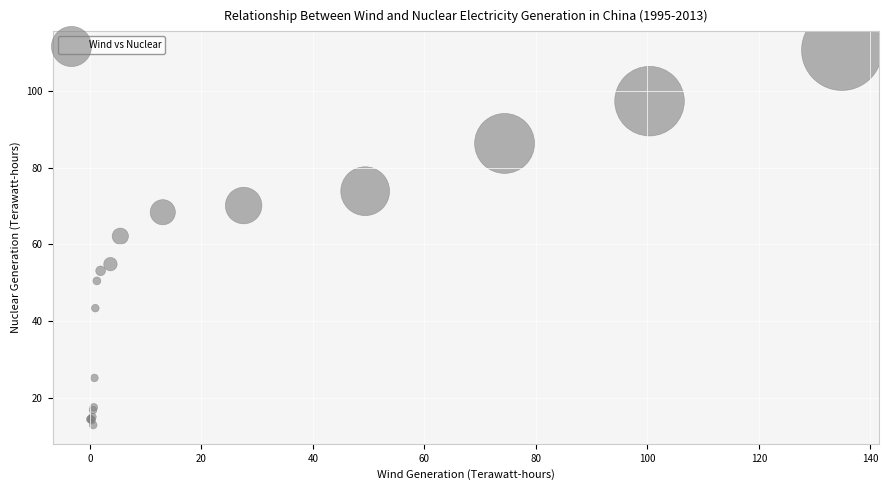

What Y value in the scatter plot is closest to 61?

62.1